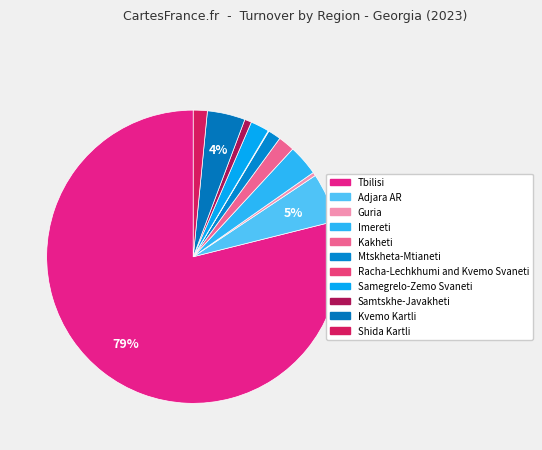

Rank the categories by value from lowest to highest.

Racha-Lechkhumi and Kvemo Svaneti, Guria, Samtskhe-Javakheti, Mtskheta-Mtianeti, Shida Kartli, Kakheti, Samegrelo-Zemo Svaneti, Imereti, Kvemo Kartli, Adjara AR, Tbilisi